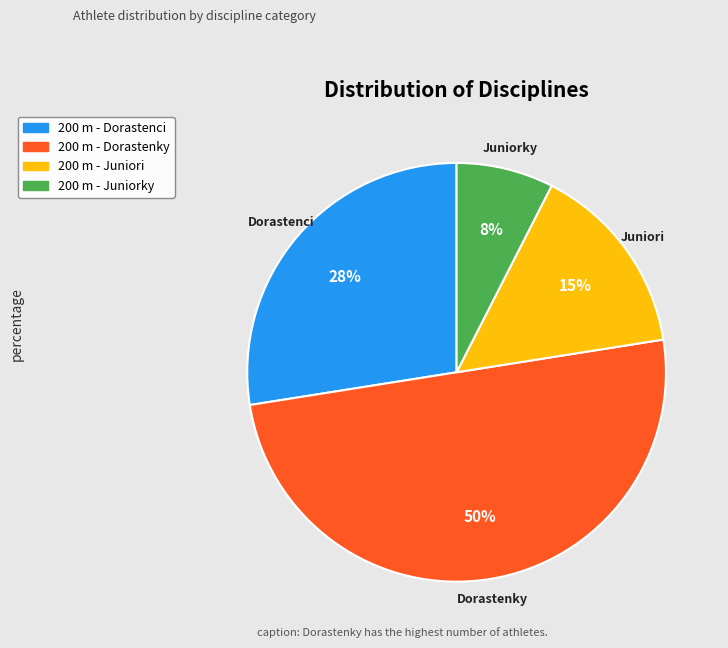

Which category has the biggest portion of the pie?

200 m - Dorastenky